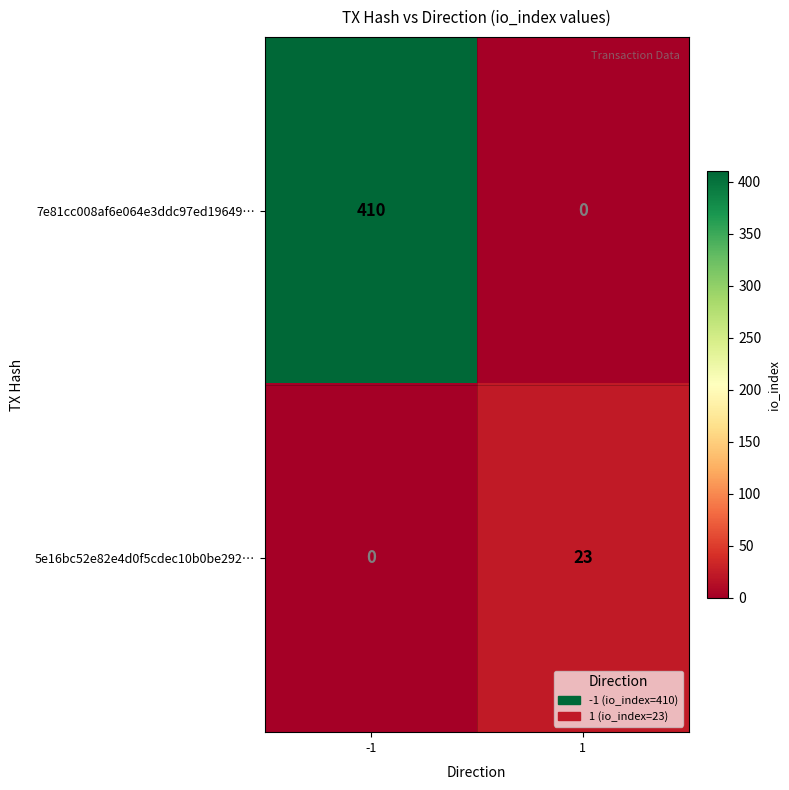

Rank the series at 1 from lowest to highest value.

7e81cc008af6e064e3ddc97ed19649…, 5e16bc52e82e4d0f5cdec10b0be292…